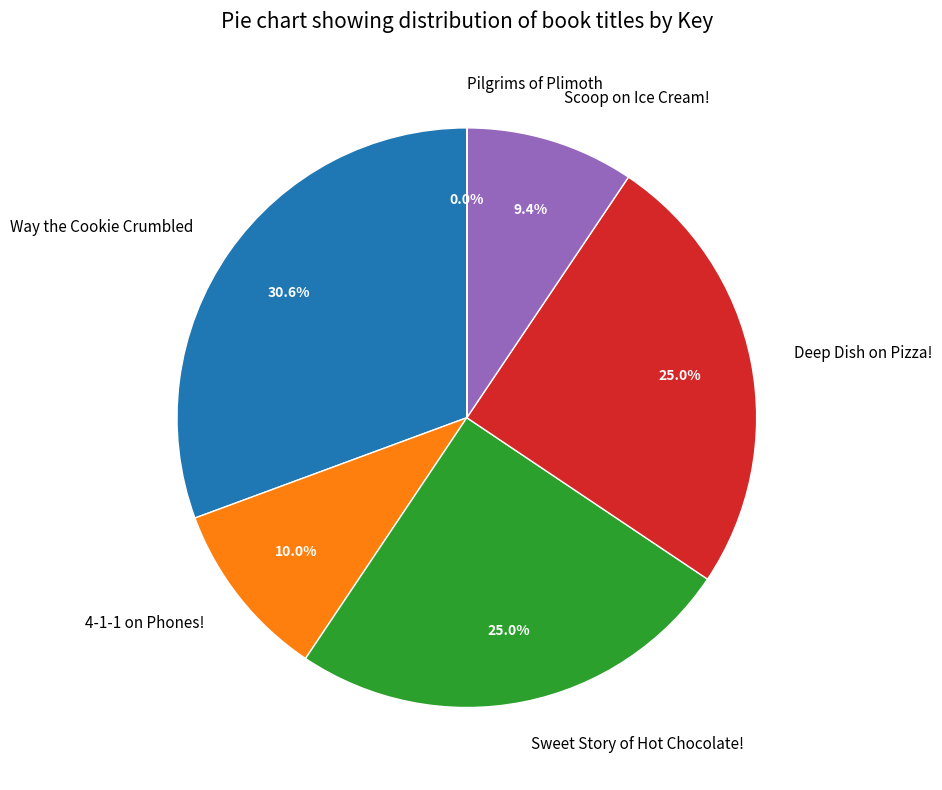

Does any single category account for the majority?

No